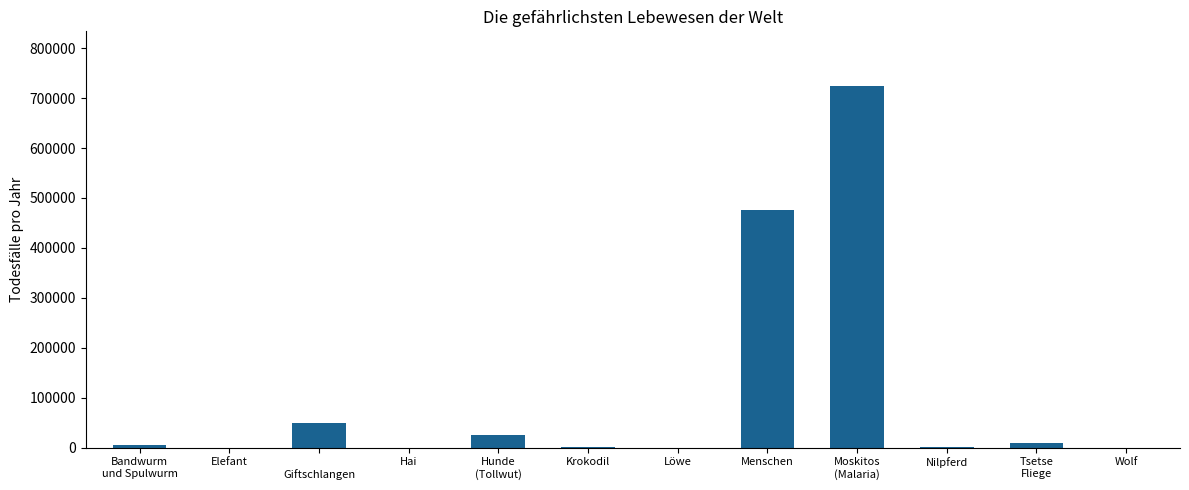

What is the sum of all values?

1291220